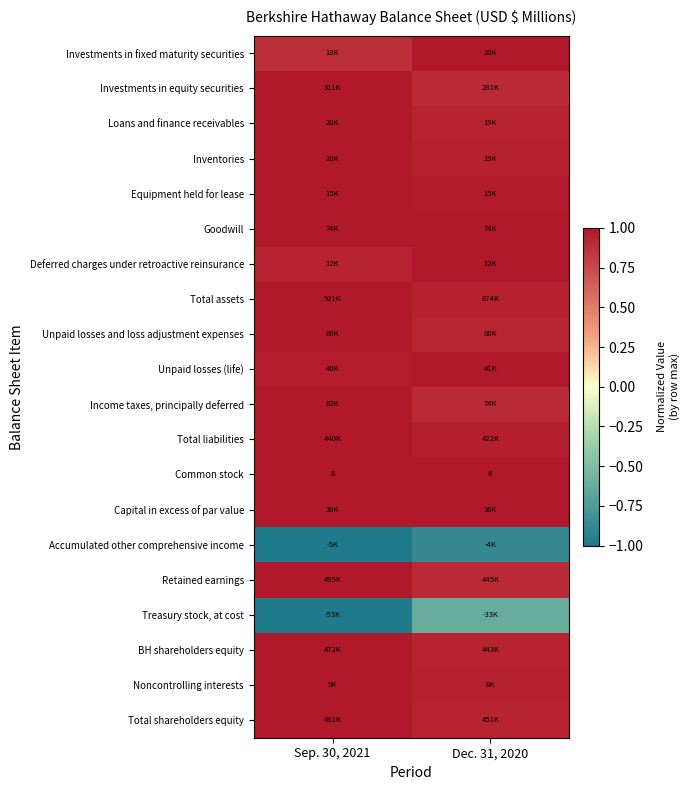

What is the smallest value displayed?

-1.0